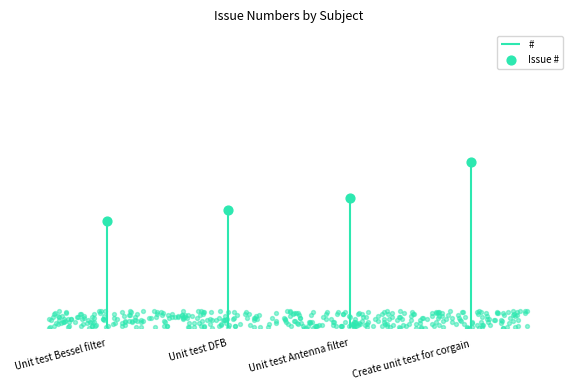

Approximately how many times larger is the value at Unit test Bessel filter compared to Unit test DFB?

1.0